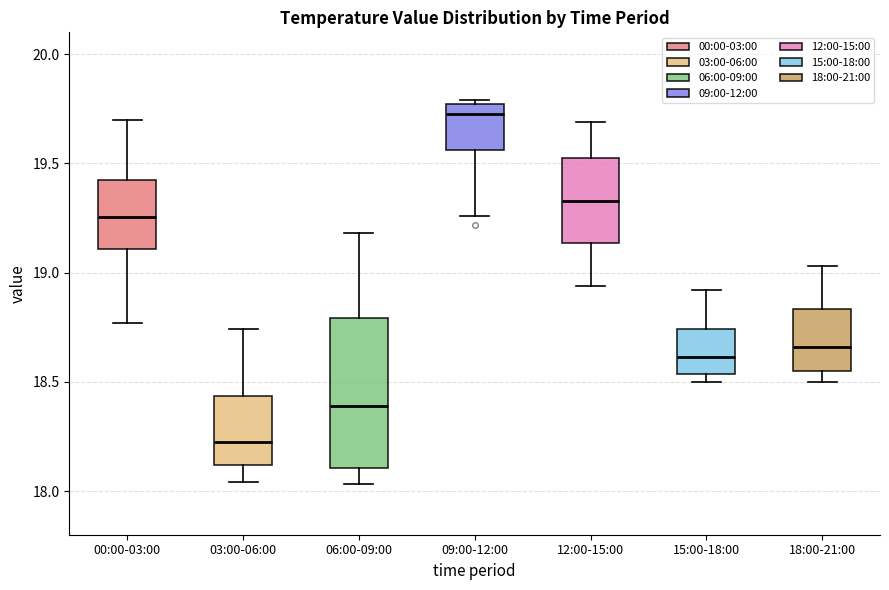

Which box is the tallest, from its lower edge to its upper edge?

06:00-09:00